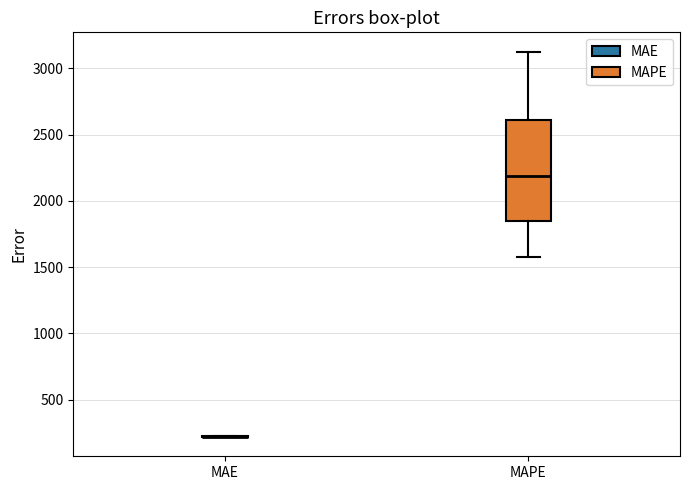

Reading left to right, transcribe this box plot: for each box, give where its median line is, the range the box spans, and where its two whiskers end, as read against the y-axis. The values are not printed on the chart, so give them approximately, as read against the axis.

MAE: box collapsed to a line at 200, whiskers 200 to 200
MAPE: median 2200, box 1850 to 2600, whiskers 1600 to 3150